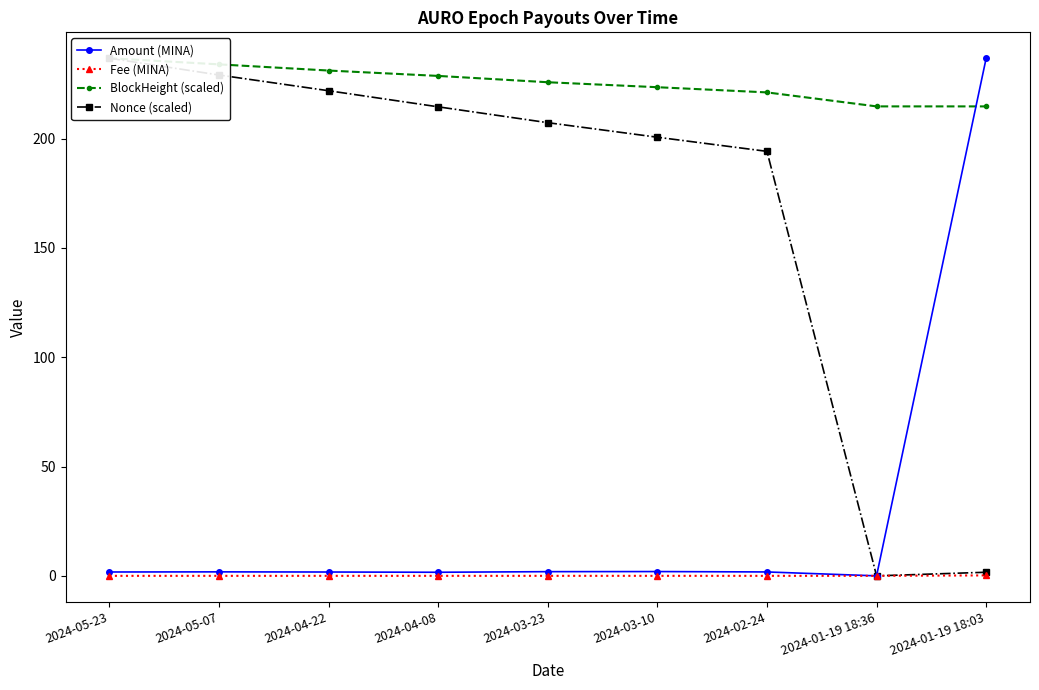

What is the average value of the Amount (MINA) series?

27.7